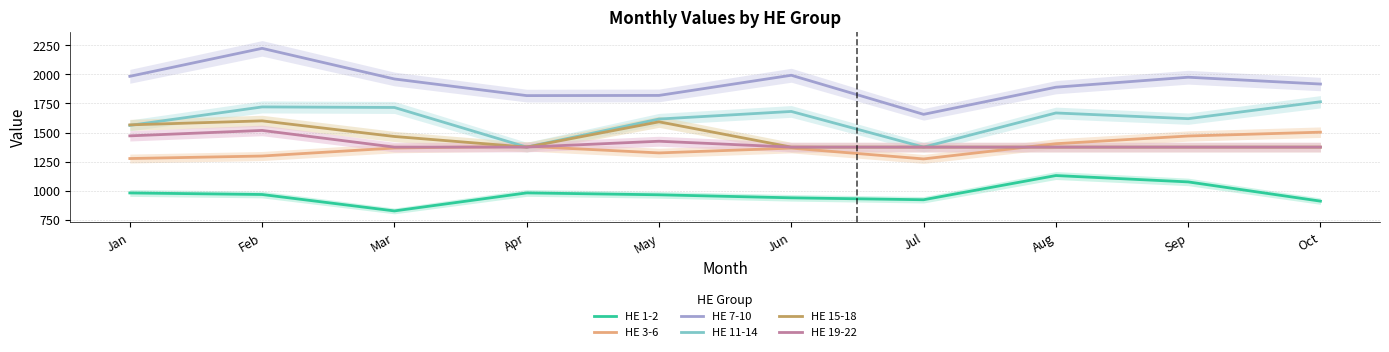

At which label does HE 7-10 first exceed 1960?

Jan